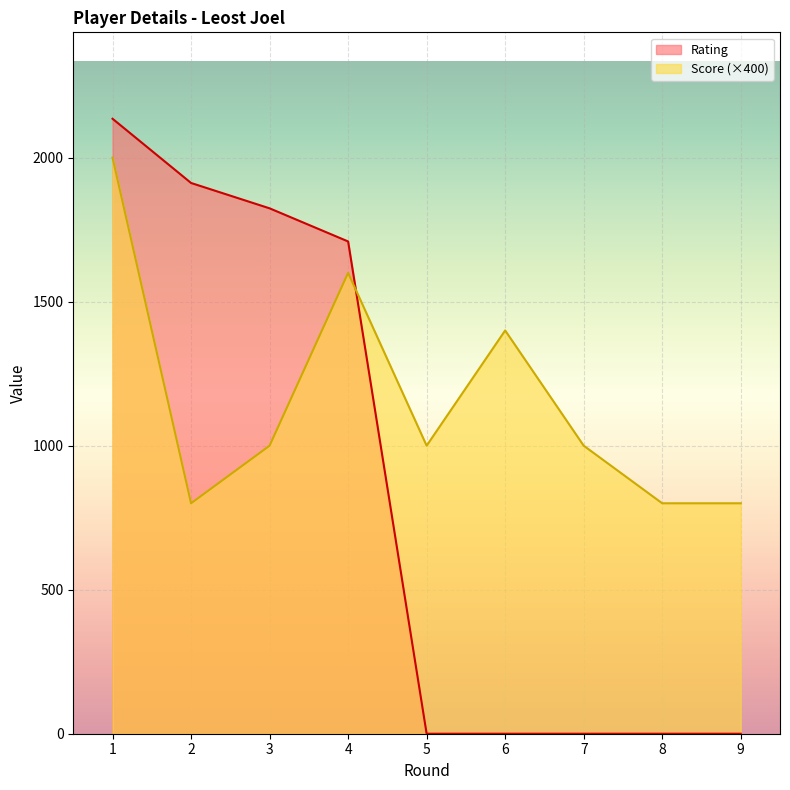

What are all the series names shown in the legend?

Rating, Score (×400)